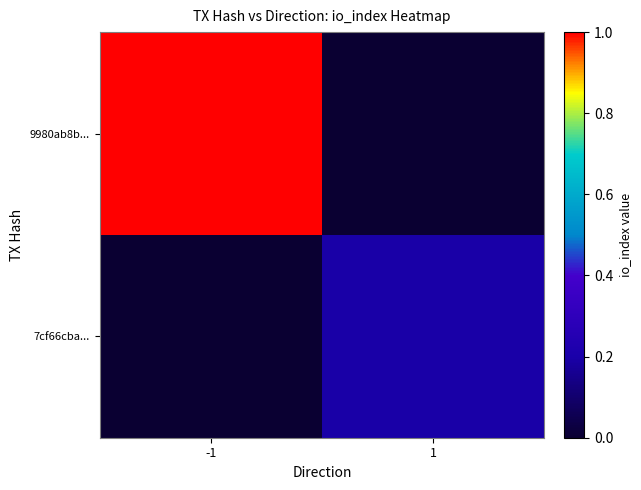

How many categories are shown in the chart?

2